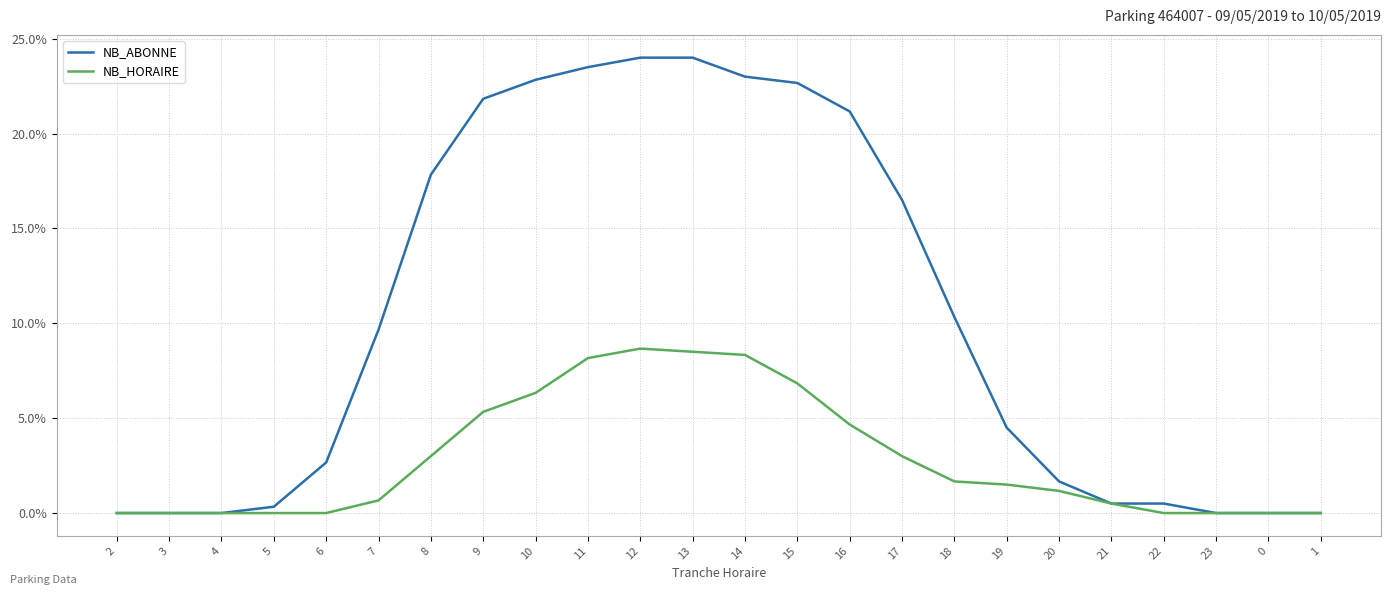

What are all the series names shown in the legend?

NB_ABONNE, NB_HORAIRE